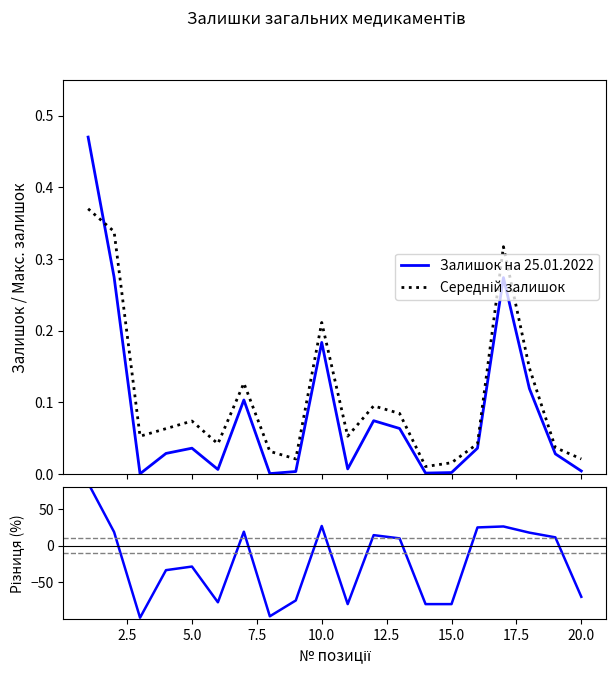

How many distinct data groups are displayed?

3